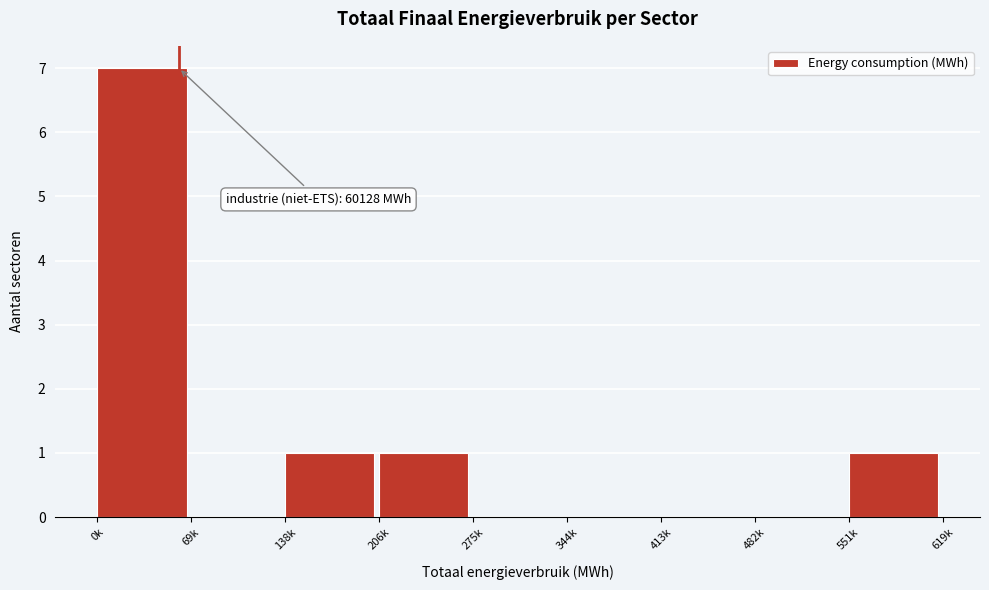

Reading left to right, extract all data points from this chart.

0k=7	69k=0	138k=1	206k=1	275k=0	344k=0	413k=0	482k=0	551k=1